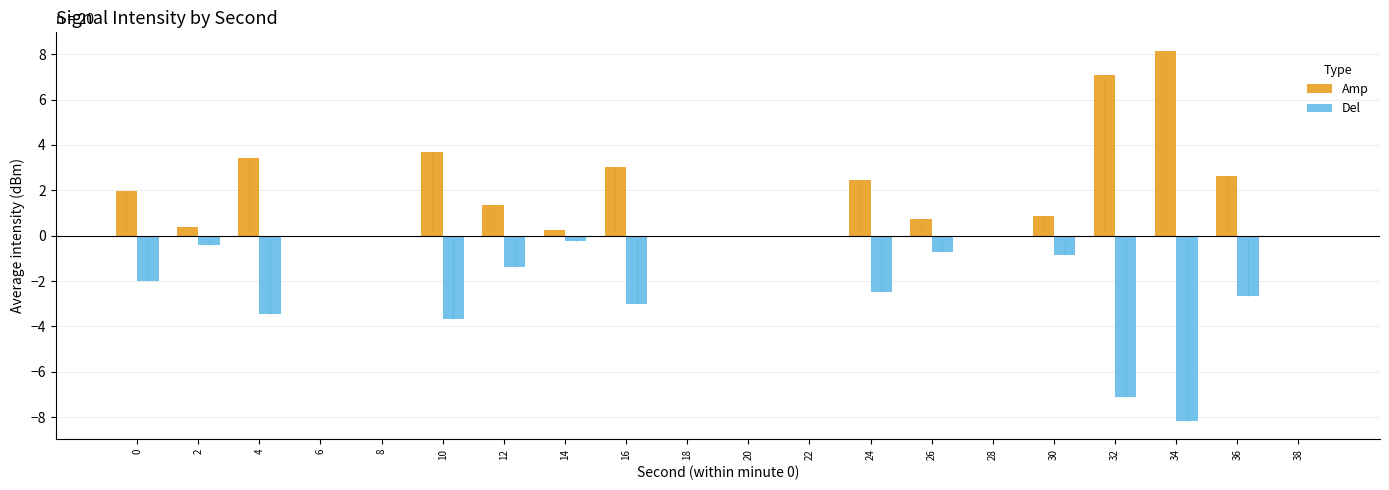

The Del series shows 0.0 at 38. True or false?

True